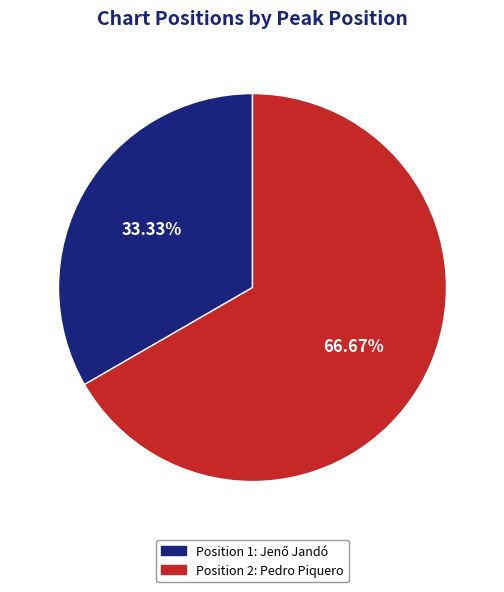

Is there any slice that represents more than half of the pie?

Yes